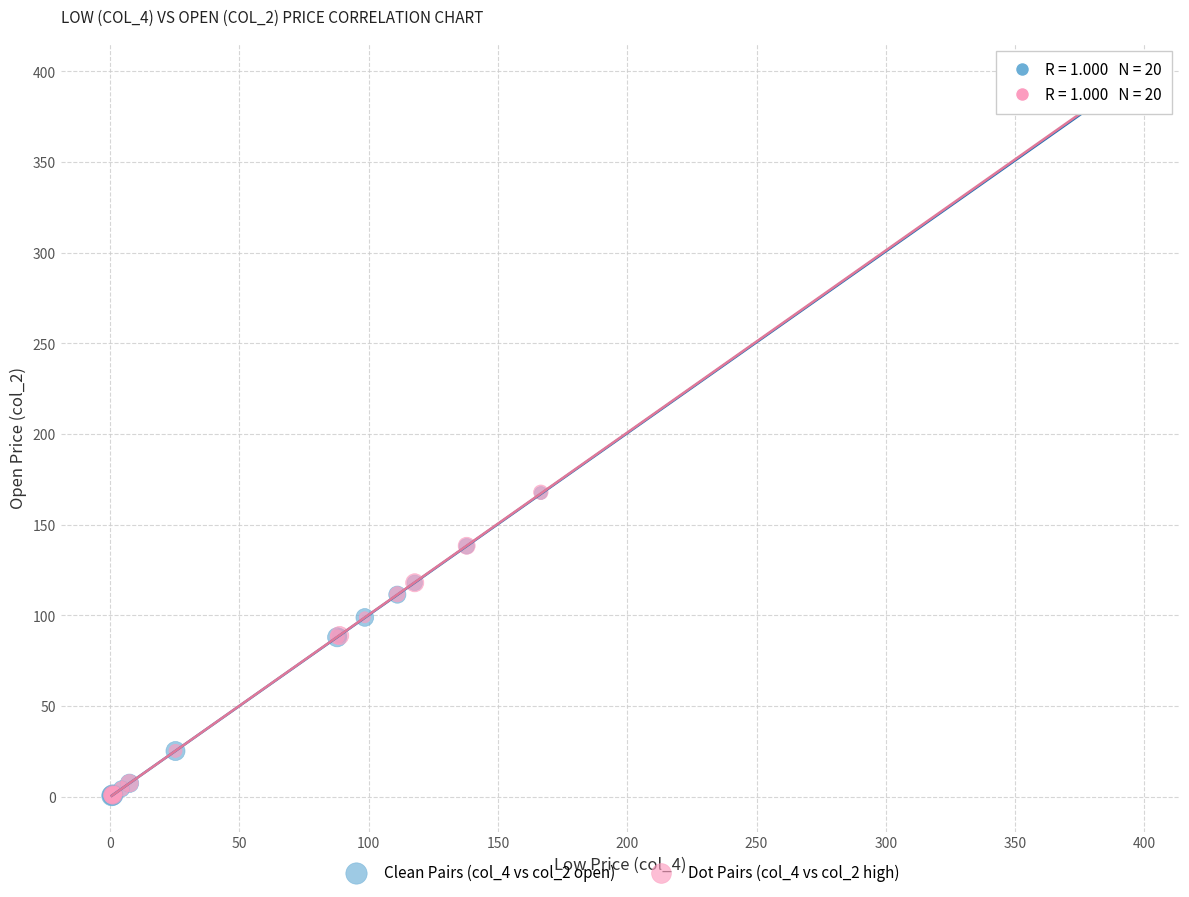

Which series has the largest Y range (max minus min)?

Dot Pairs (col_4 vs col_2 high)